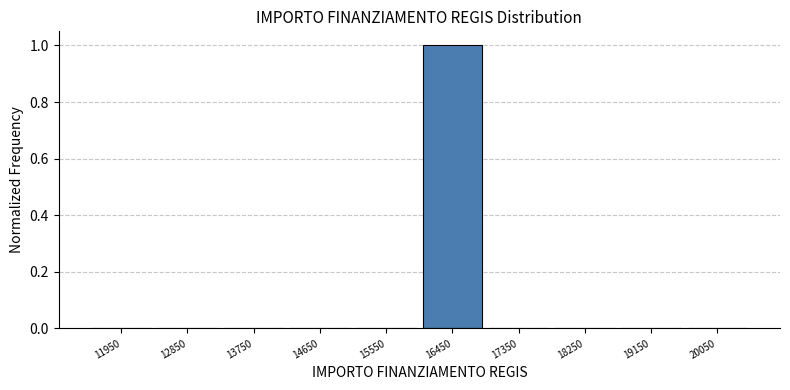

Reading left to right, list every bar in this chart as the range it spans on the x-axis followed by its height. The values are not printed on the chart, so give them approximately, as read against the axis.

11500 to 12400: 0
12400 to 13300: 0
13300 to 14200: 0
14200 to 15100: 0
15100 to 16000: 0
16000 to 16900: 1
16900 to 17800: 0
17800 to 18700: 0
18700 to 19600: 0
19600 to 20500: 0